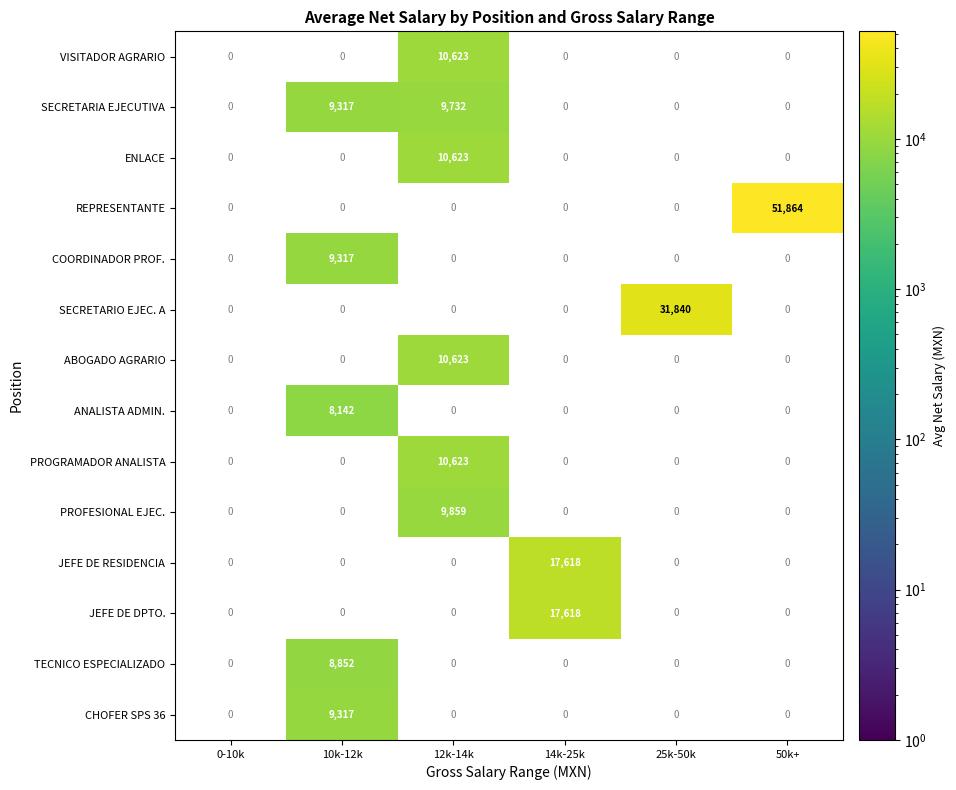

Is it true that ABOGADO AGRARIO equals 7320 at 25k-50k?

False